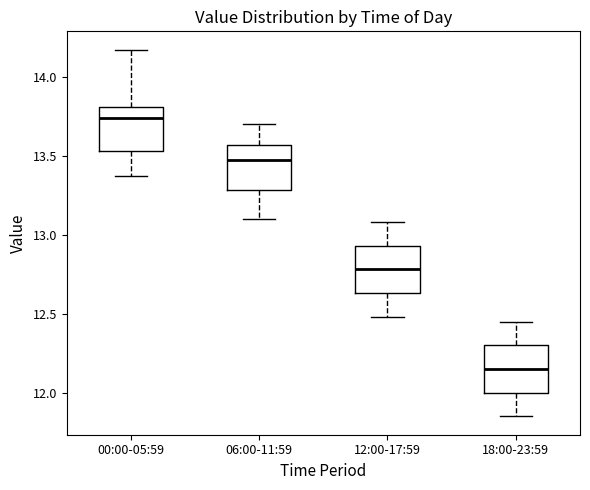

Reading left to right, read every box against the y-axis: the position of its median line, the range the box covers, and the ends of its whiskers. The values are not printed on the chart, so give them approximately, as read against the axis.

00:00-05:59: median 13.75, box 13.55 to 13.80, whiskers 13.35 to 14.15
06:00-11:59: median 13.45, box 13.30 to 13.55, whiskers 13.10 to 13.70
12:00-17:59: median 12.80, box 12.65 to 12.95, whiskers 12.50 to 13.10
18:00-23:59: median 12.15, box 12.00 to 12.30, whiskers 11.85 to 12.45